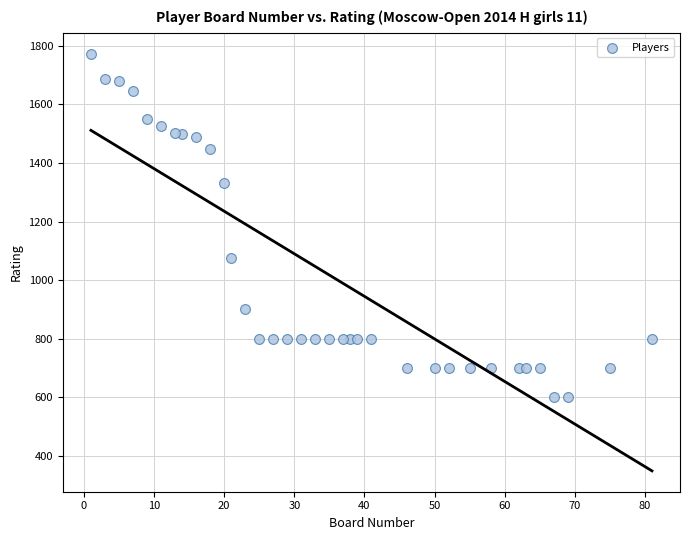

What is the range of Y values (max minus min)?

1173